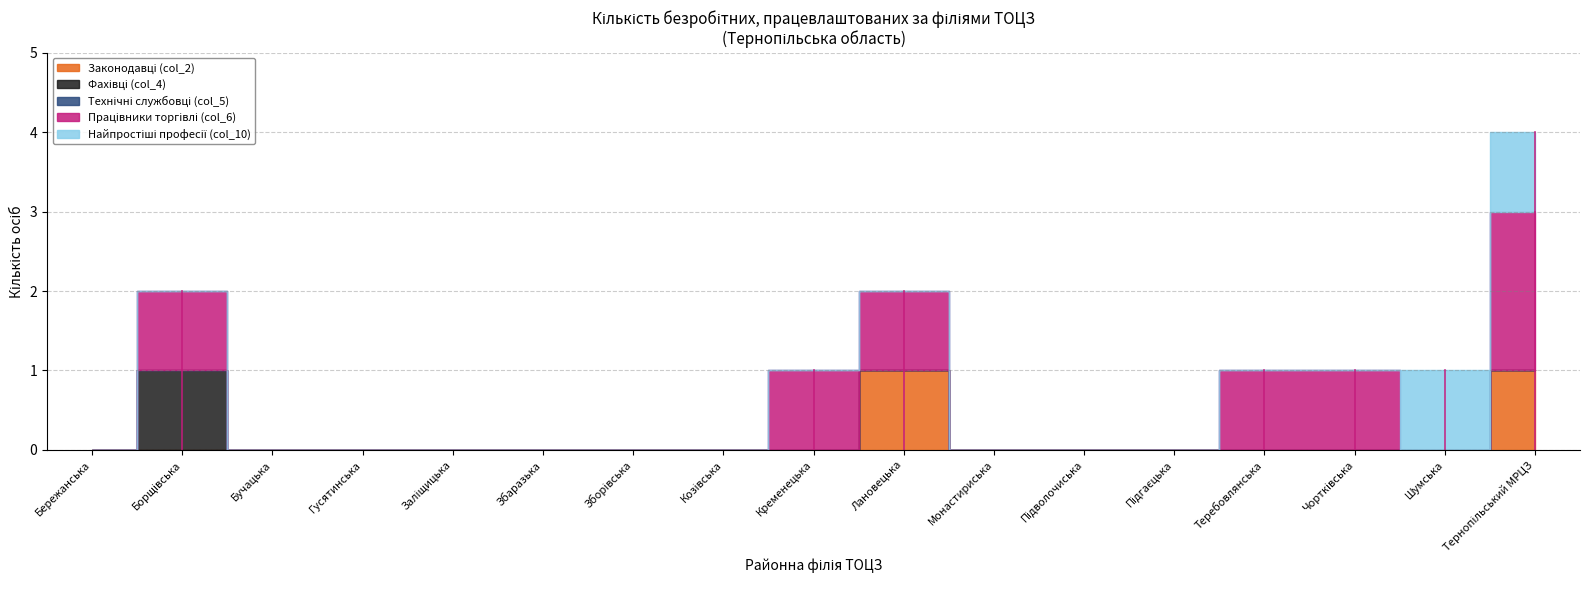

True or false: Технічні службовці (col_5) has a value of 0 at Чортківська.

True